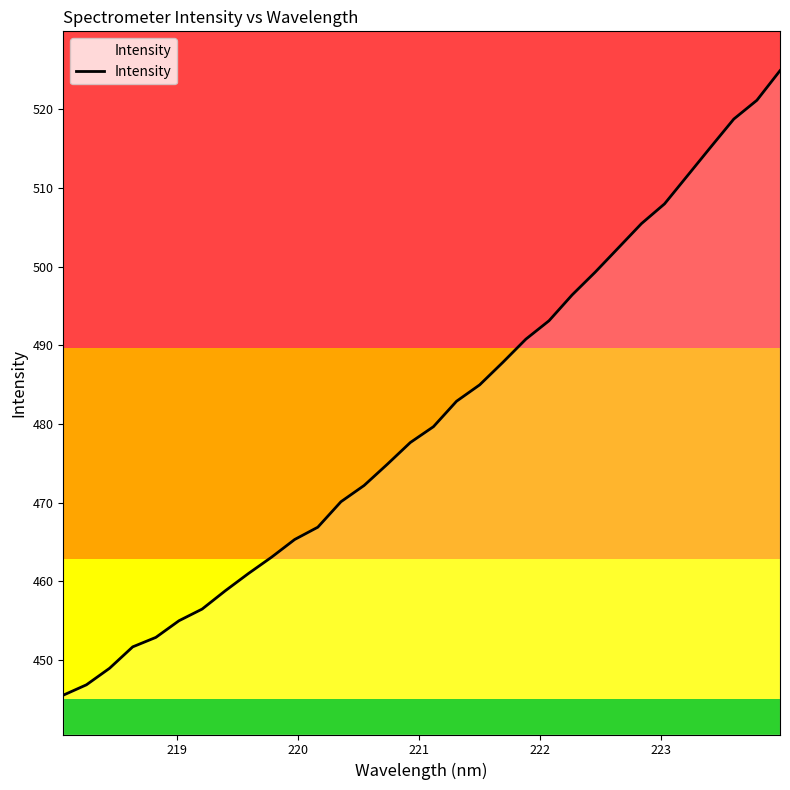

Count the number of categories in the chart.

32